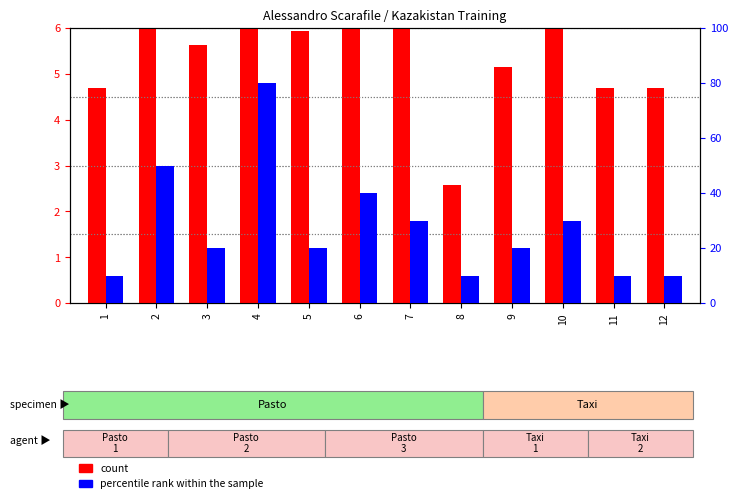

What is the value of the percentile rank within the sample bar at the 12th from the left?

10.0